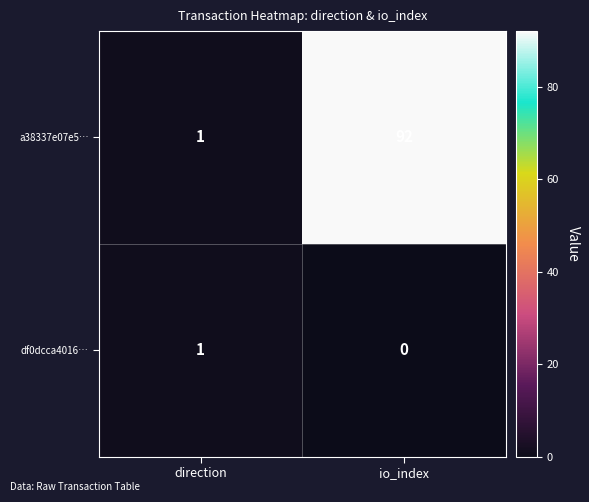

List the series in order of their peak value, highest first.

a38337e07e5…, df0dcca4016…